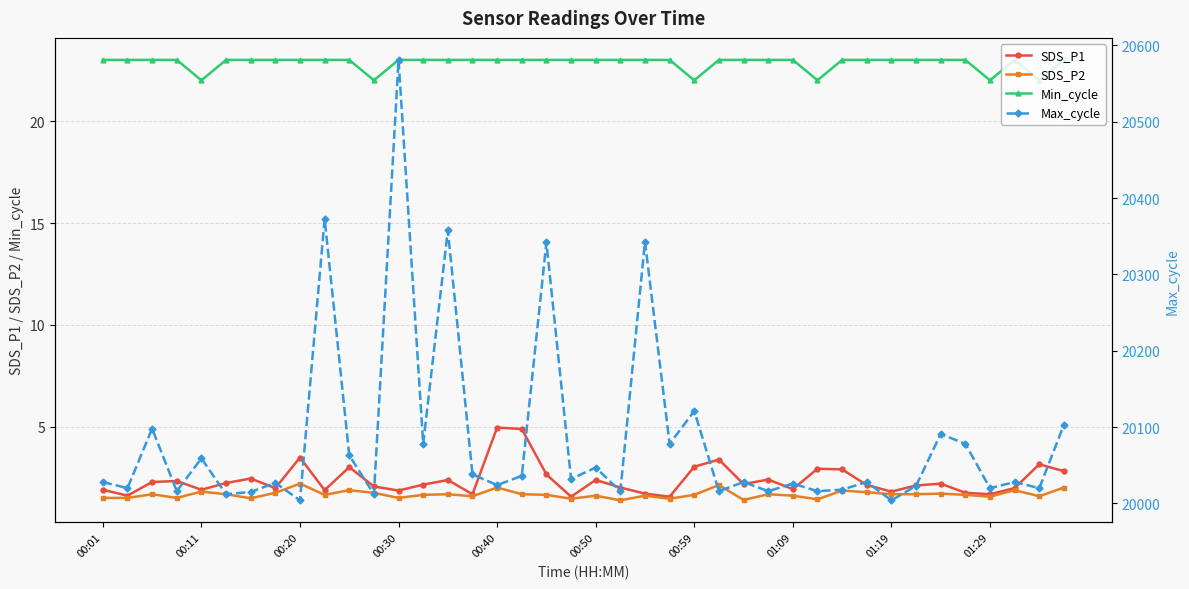

True or false: SDS_P1 and SDS_P2 intersect in this chart.

False